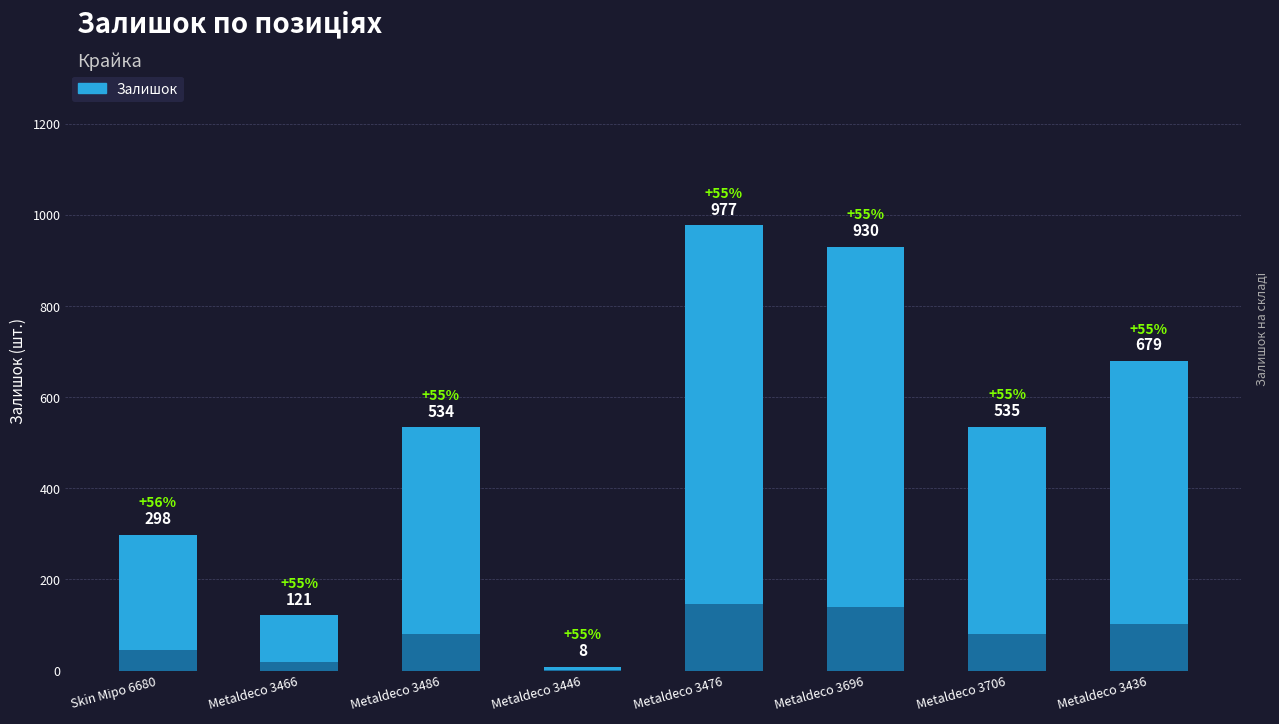

What is the value of the 8th bar from the left?

679